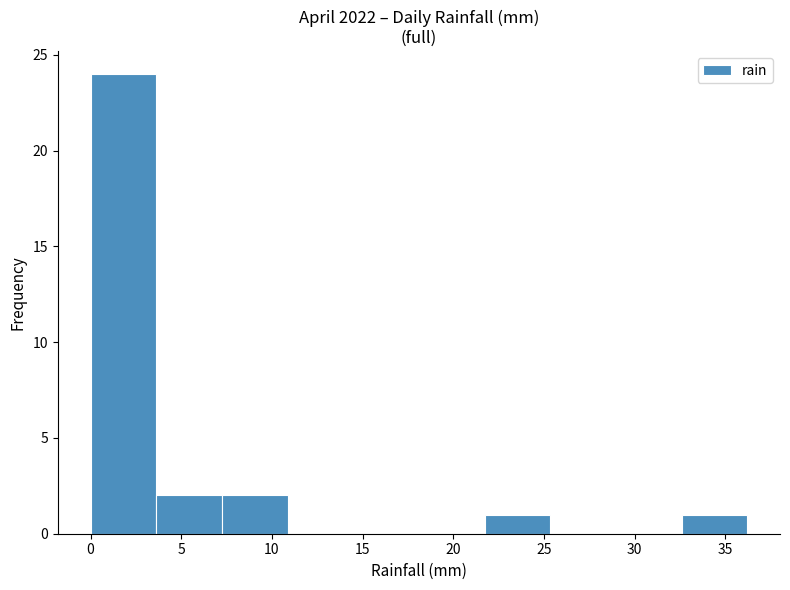

Reading left to right, list every bar in this chart as the range it spans on the x-axis followed by its height. Neither the bar edges nor the heights are printed on the chart, so give them approximately, as read against the axes.

0.0 to 3.5: 24
3.5 to 7.0: 2
7.0 to 11.0: 2
11.0 to 14.5: 0
14.5 to 18.0: 0
18.0 to 21.5: 0
21.5 to 25.5: 1
25.5 to 29.0: 0
29.0 to 32.5: 0
32.5 to 36.0: 1